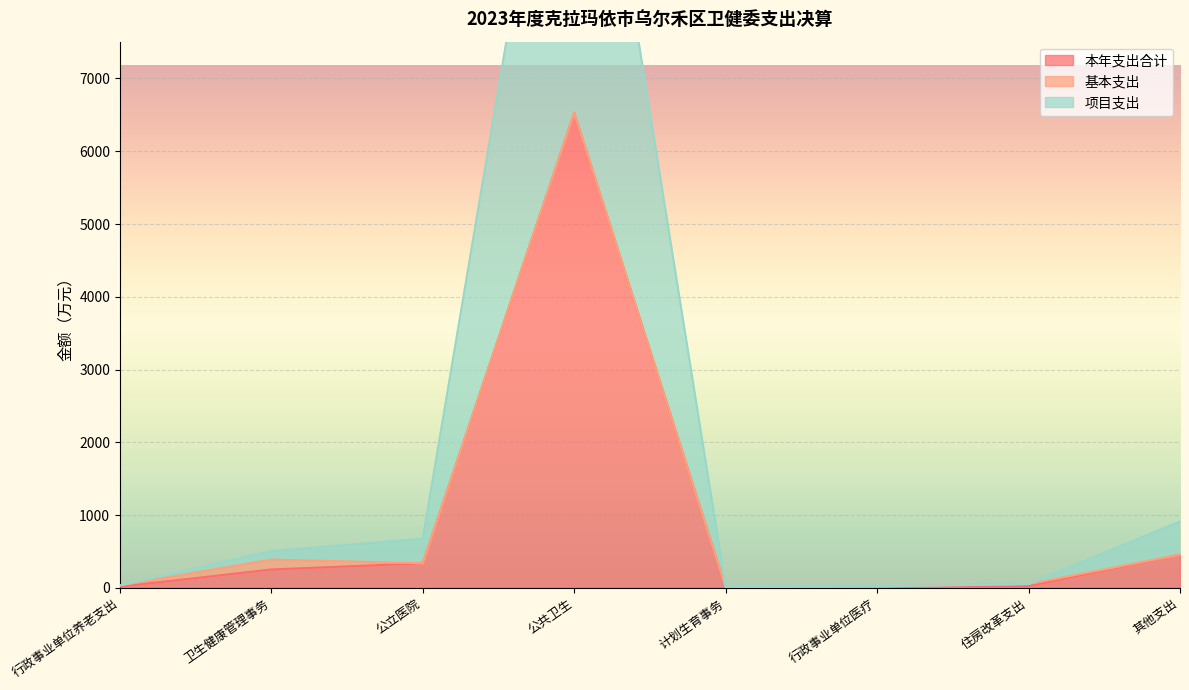

Which label corresponds to the smallest value in the chart?

计划生育事务